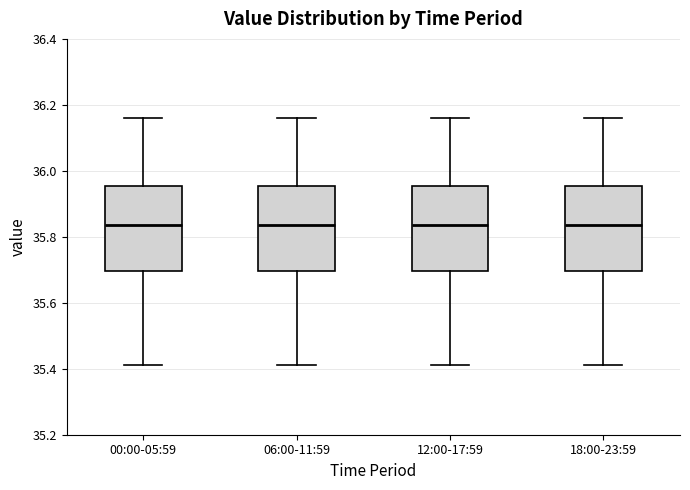

Reading left to right, transcribe this box plot: for each box, give where its median line is, the range the box spans, and where its two whiskers end, as read against the y-axis. The values are not printed on the chart, so give them approximately, as read against the axis.

00:00-05:59: median 35.84, box 35.70 to 35.96, whiskers 35.42 to 36.16
06:00-11:59: median 35.84, box 35.70 to 35.96, whiskers 35.42 to 36.16
12:00-17:59: median 35.84, box 35.70 to 35.96, whiskers 35.42 to 36.16
18:00-23:59: median 35.84, box 35.70 to 35.96, whiskers 35.42 to 36.16